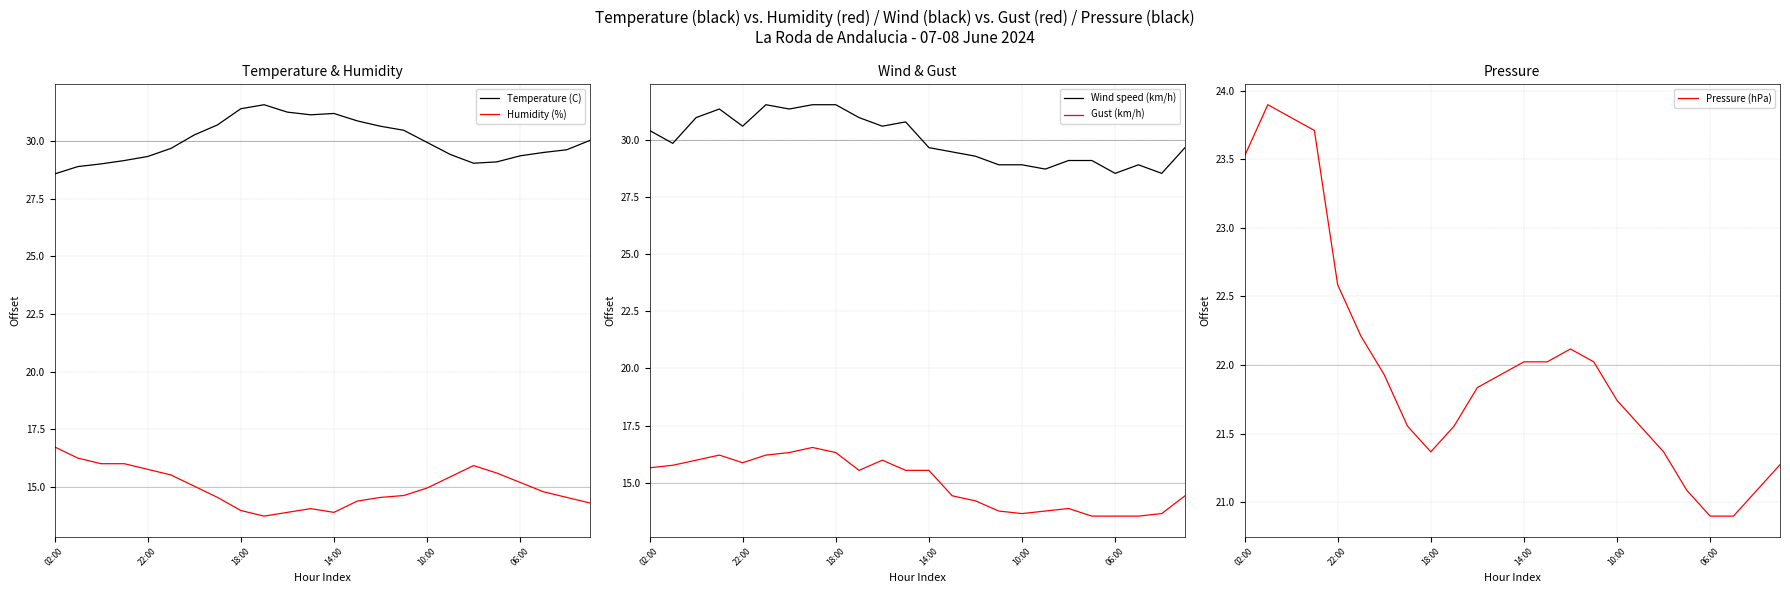

What is the difference between the second highest and second lowest values in the Gust (km/h) series?

2.8